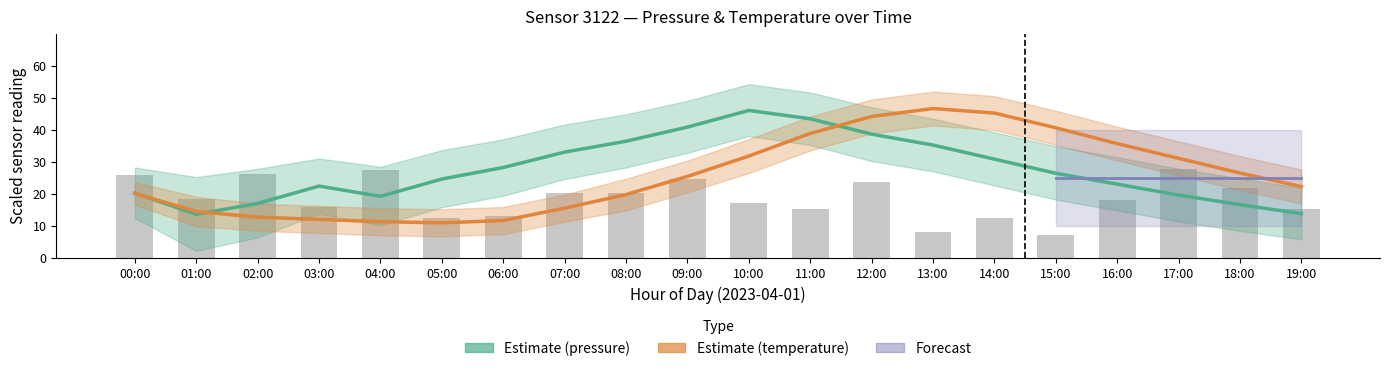

What is the difference between the highest and lowest values at 19:00?

8.4